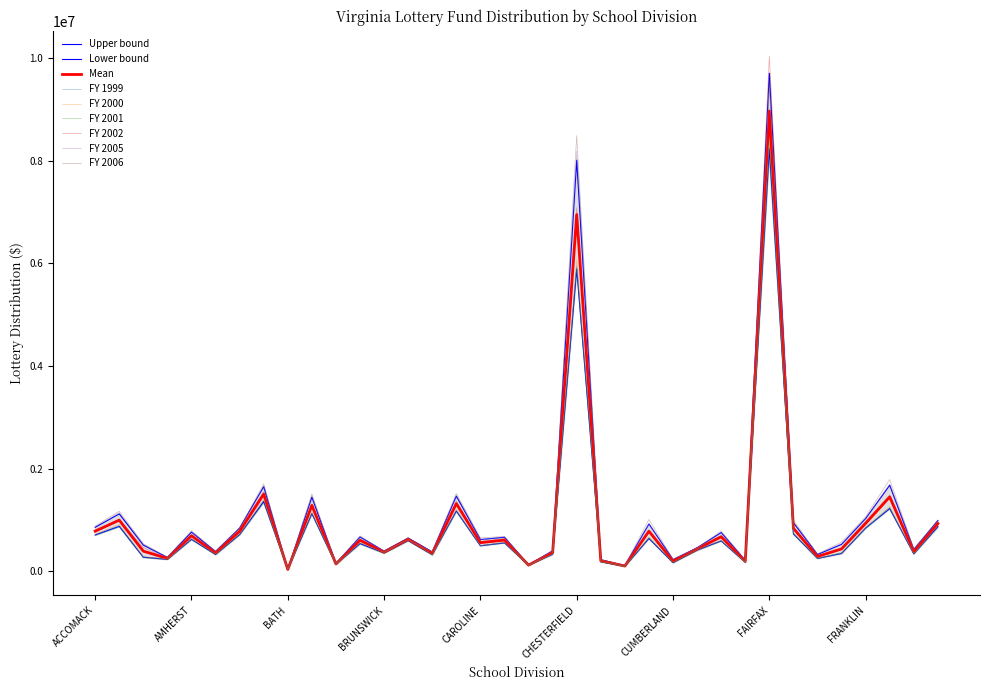

What is the greatest value displayed?

10029379